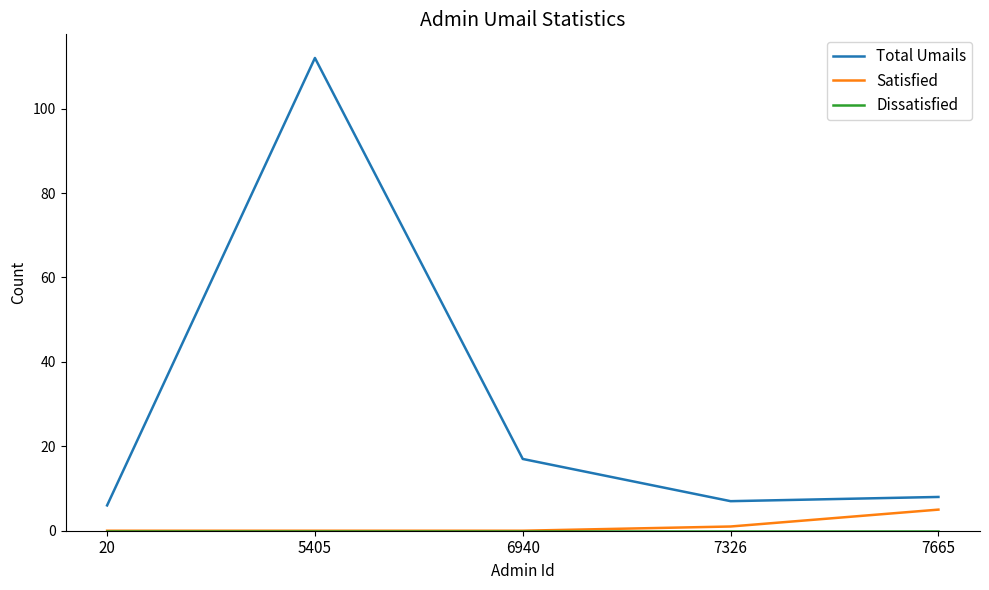

Is it true that Satisfied equals 5 at 7665?

True